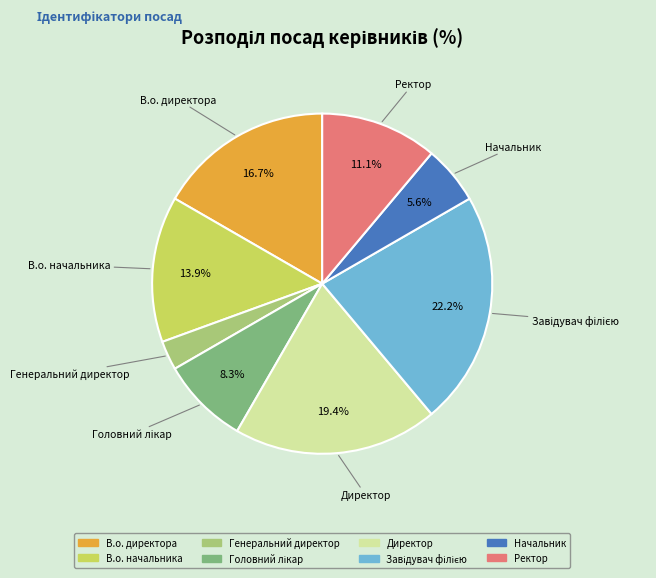

To the nearest percent, what is the difference between the largest and smallest slice percentages?

19%